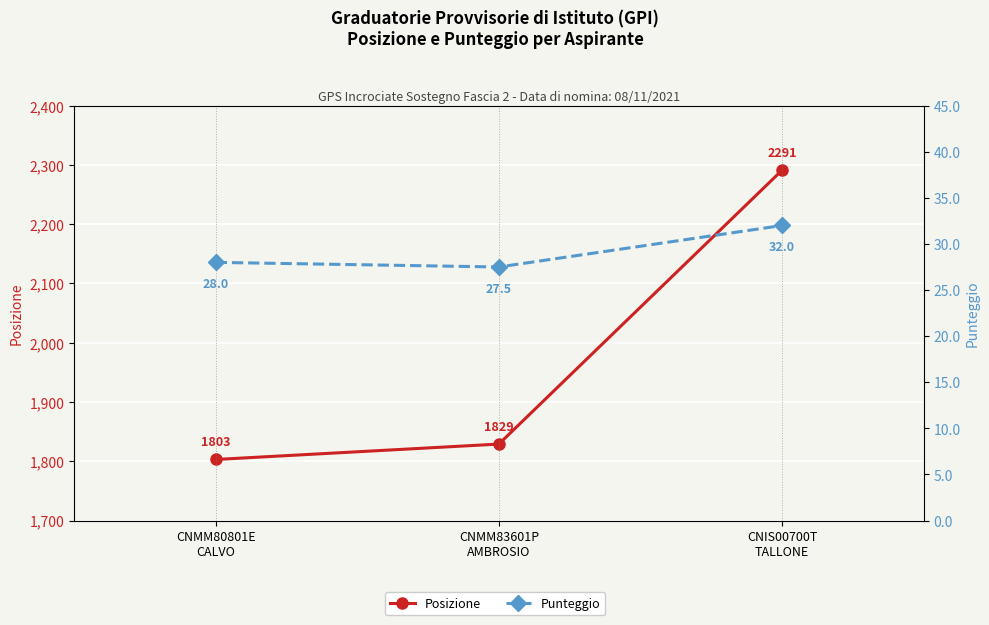

Is the value of Posizione at CNMM83601P
AMBROSIO greater than the value of Punteggio at CNMM83601P
AMBROSIO?

Yes